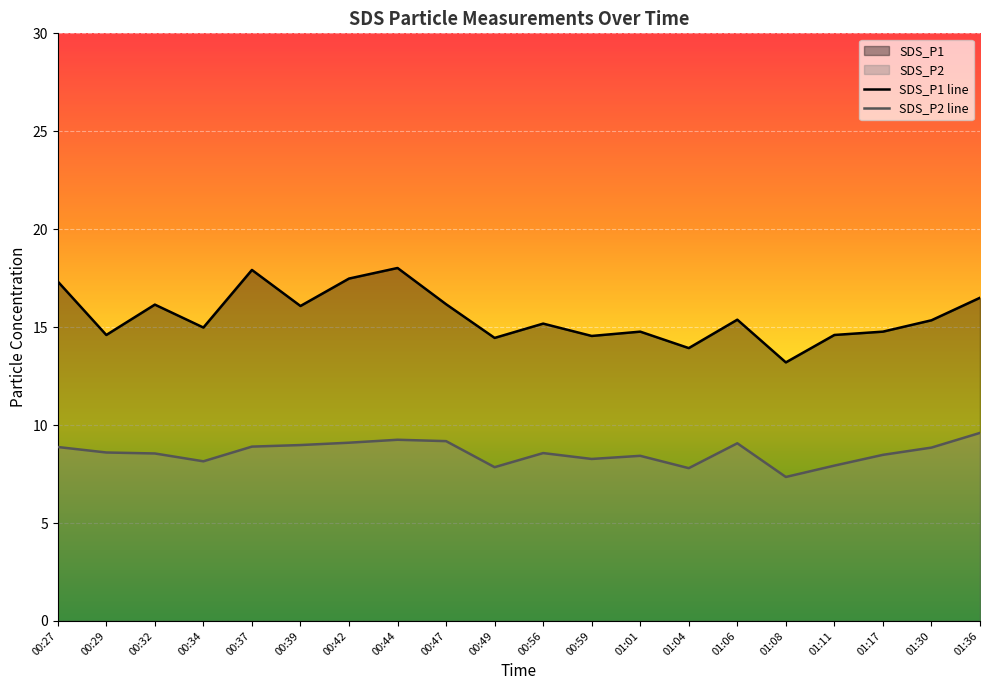

Which label corresponds to the smallest value in the chart?

01:08